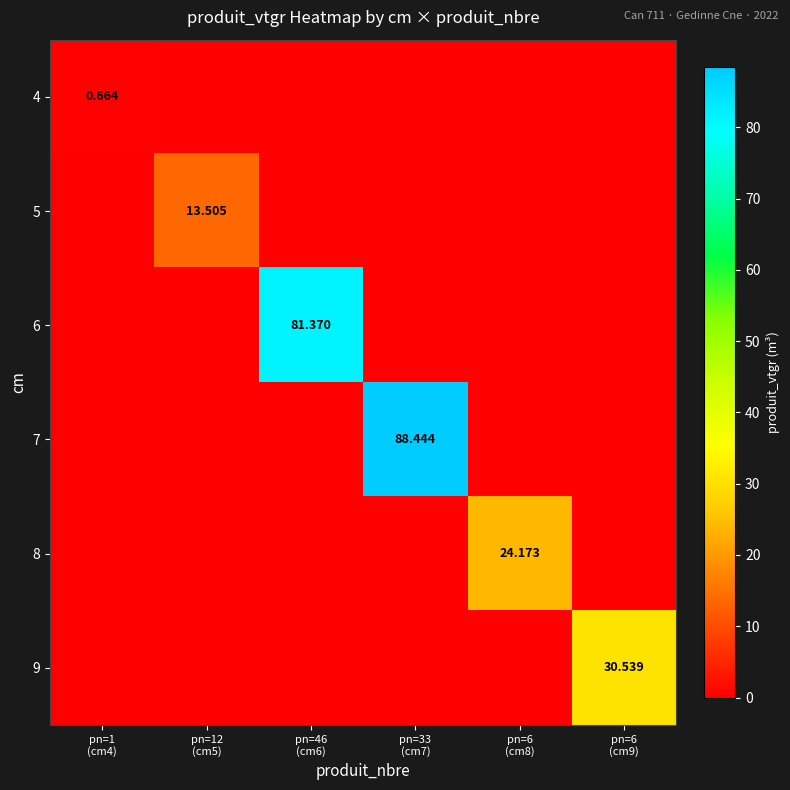

Which has a higher value, pn=46
(cm6) or pn=6
(cm9)?

pn=46
(cm6)